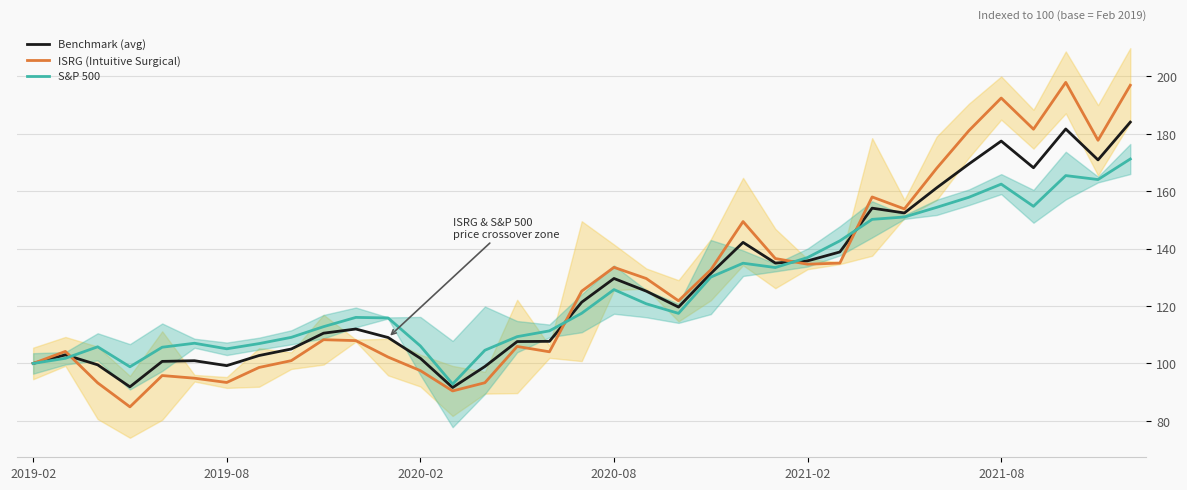

True or false: ISRG (Intuitive Surgical) has a value of 130.7 at 14.

False